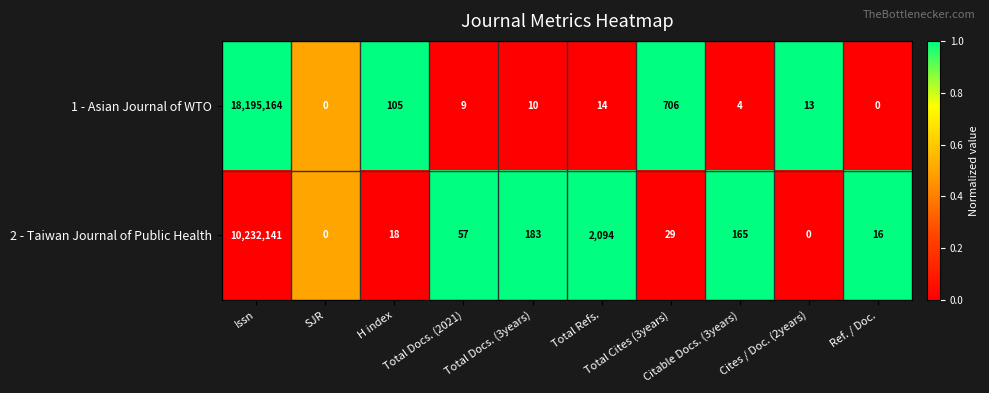

Which series has the largest range (max minus min)?

1 - Asian Journal of WTO